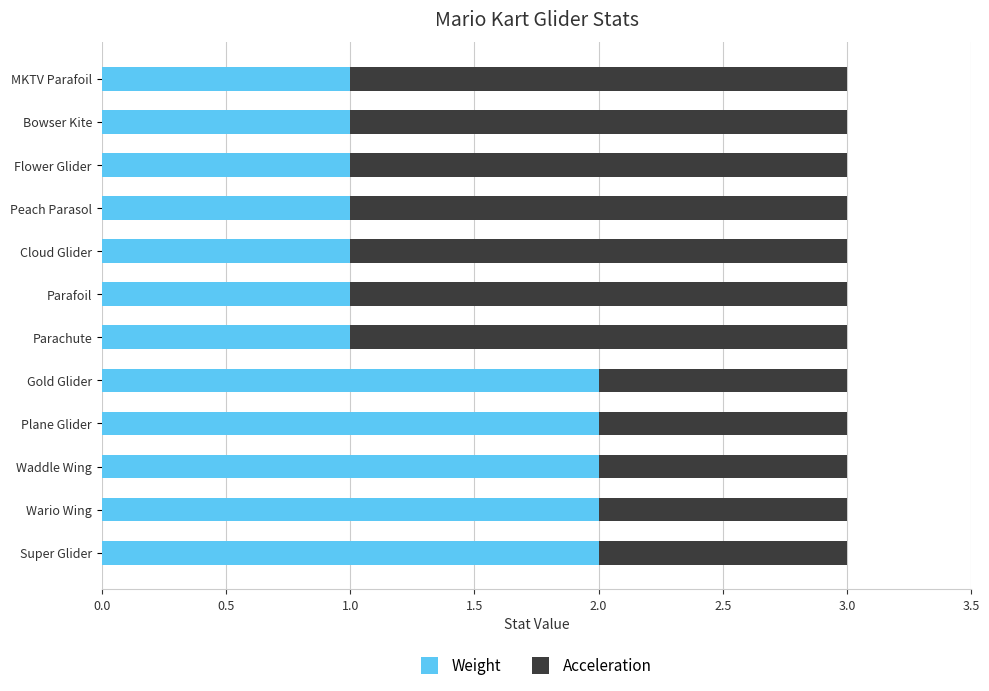

The value of Weight at Waddle Wing is 1. True or false?

False